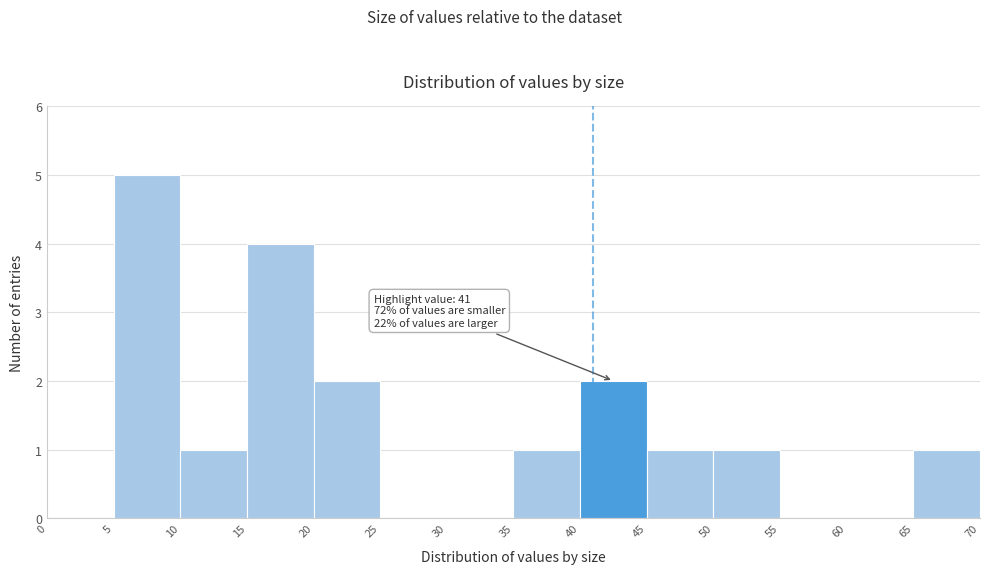

Over which range of the x-axis is the bar tallest?

5 to 10